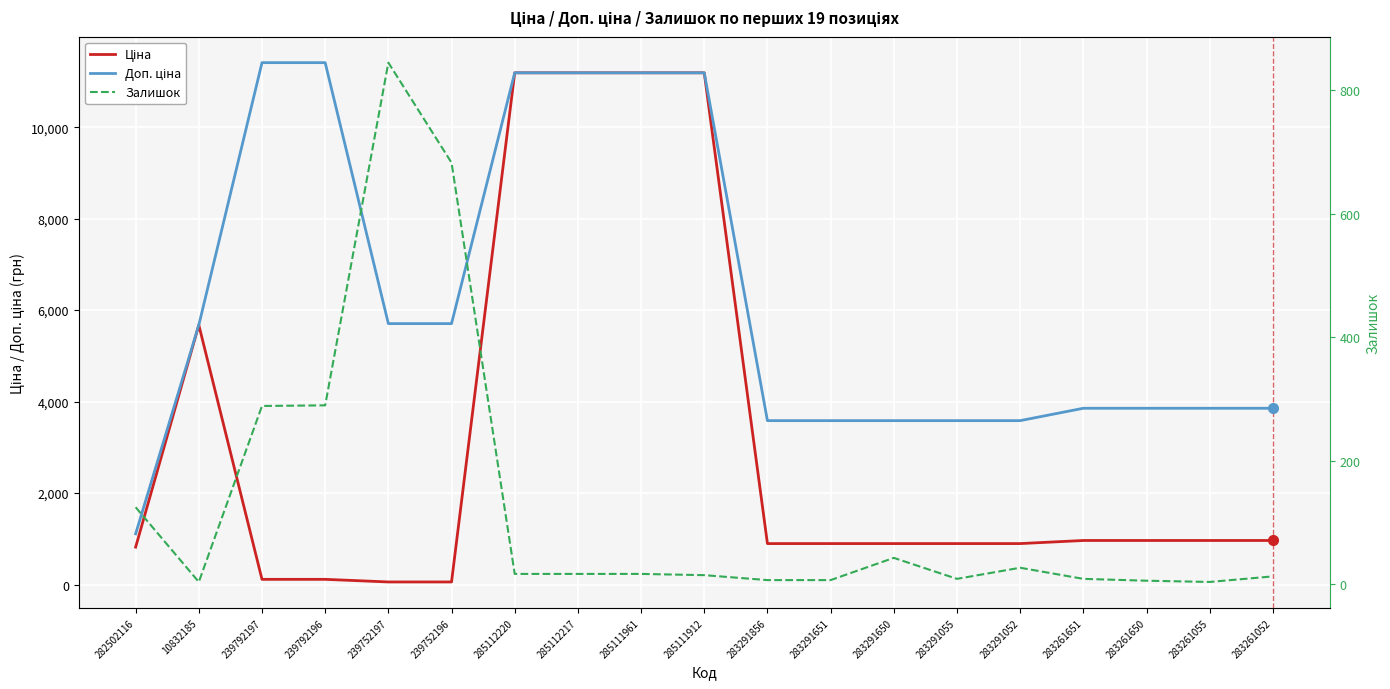

What position from the left is 283291650?

13